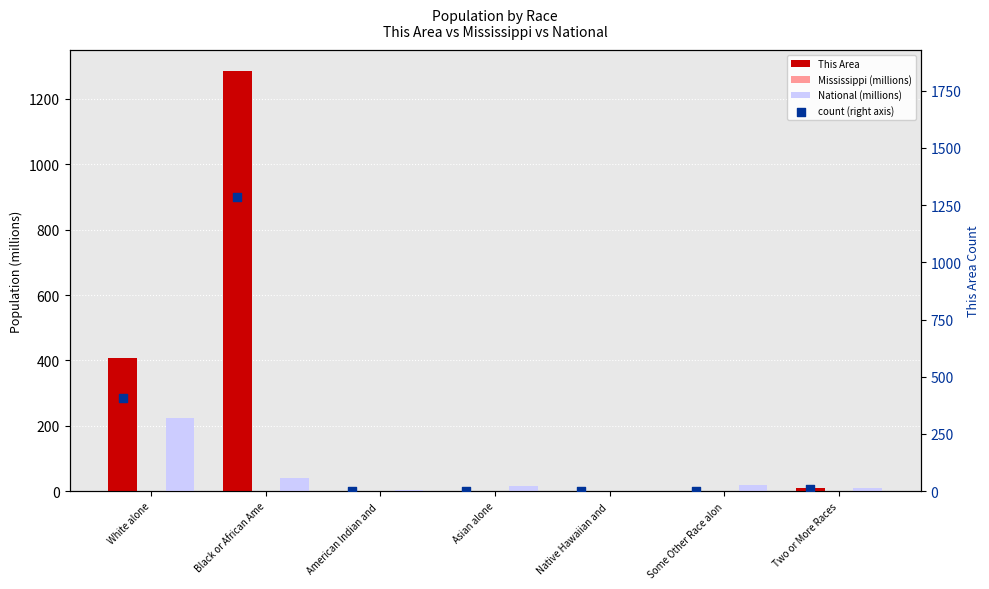

At which category is the sum across all series the highest?

Black or African Ame